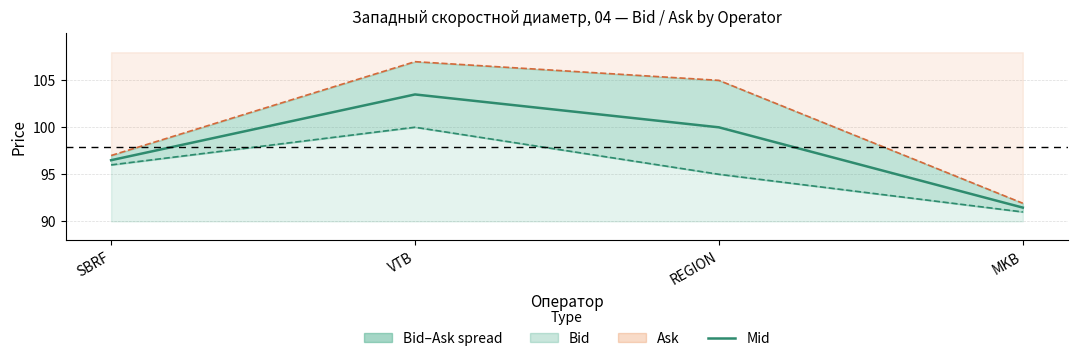

What is the minimum value shown in the chart?

91.5